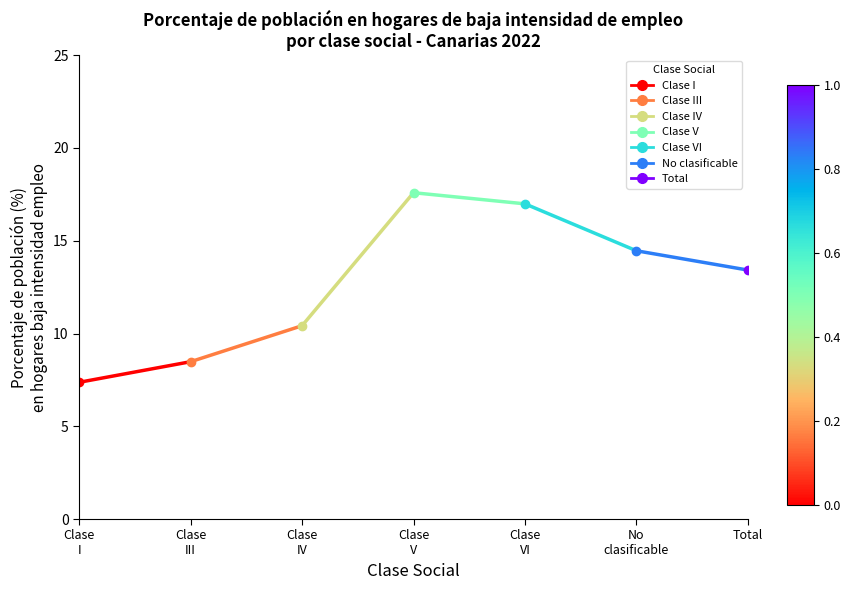

The value of seg_1 at Clase III is 14.4. True or false?

False